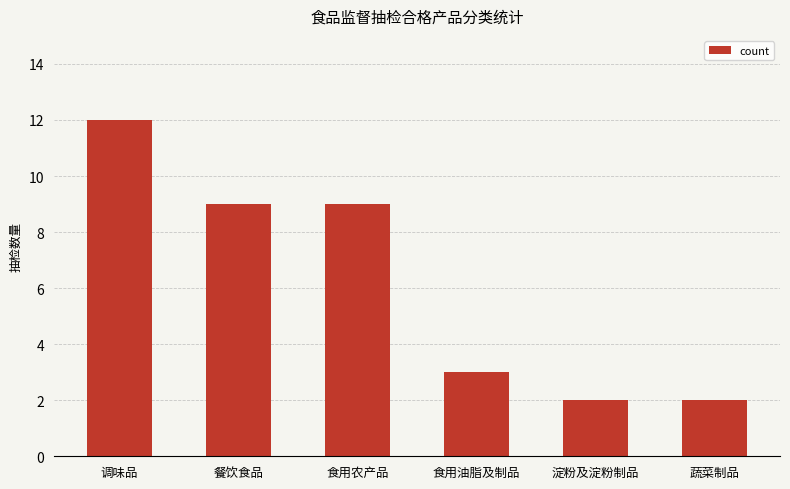

Reading left to right, transcribe all the data shown in this chart.

12	9	9	3	2	2